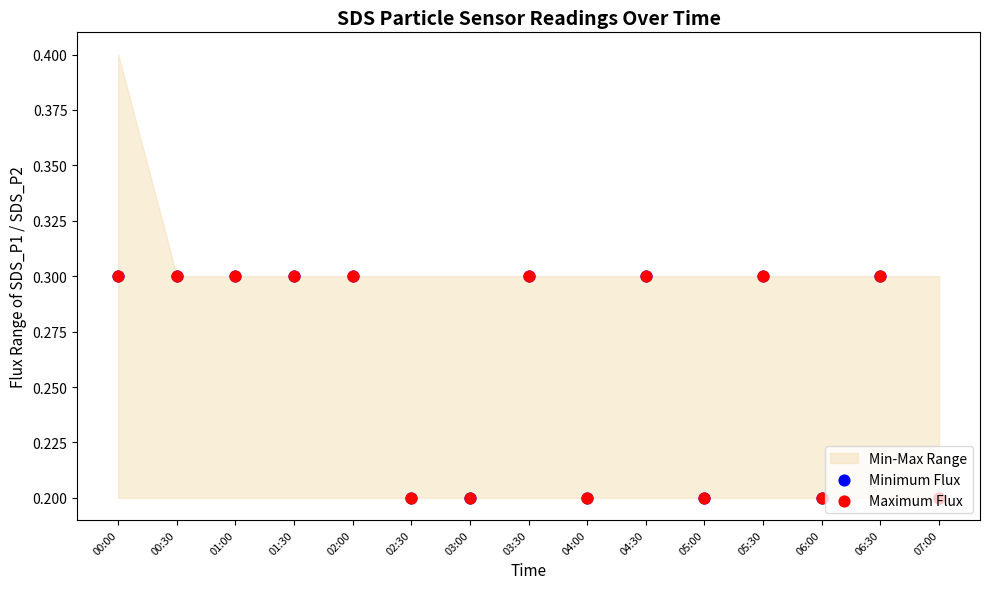

Which series reaches the minimum Y coordinate?

Minimum Flux